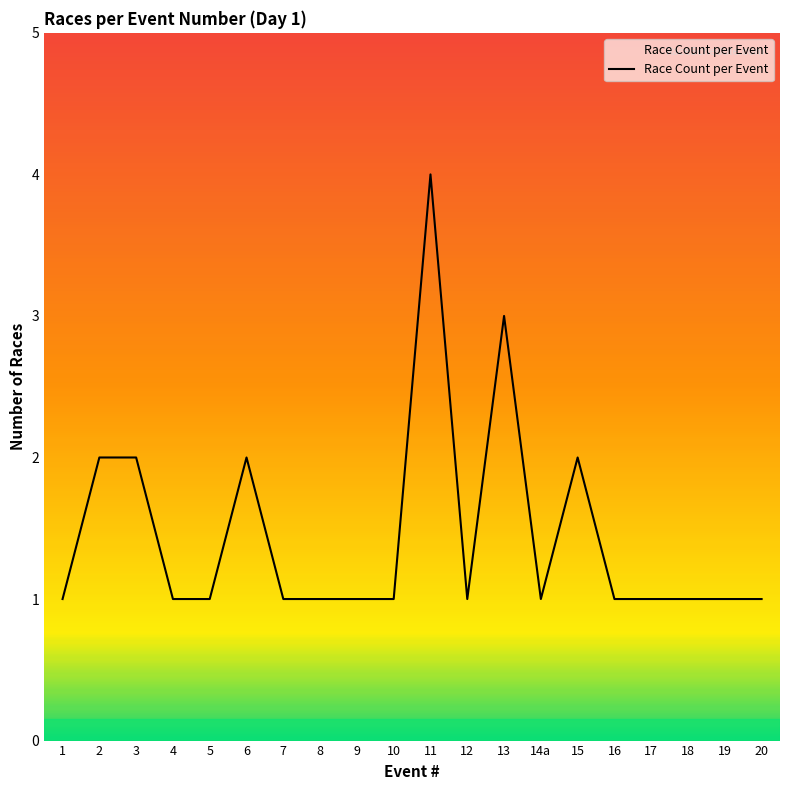

How many lines are shown in the chart?

1